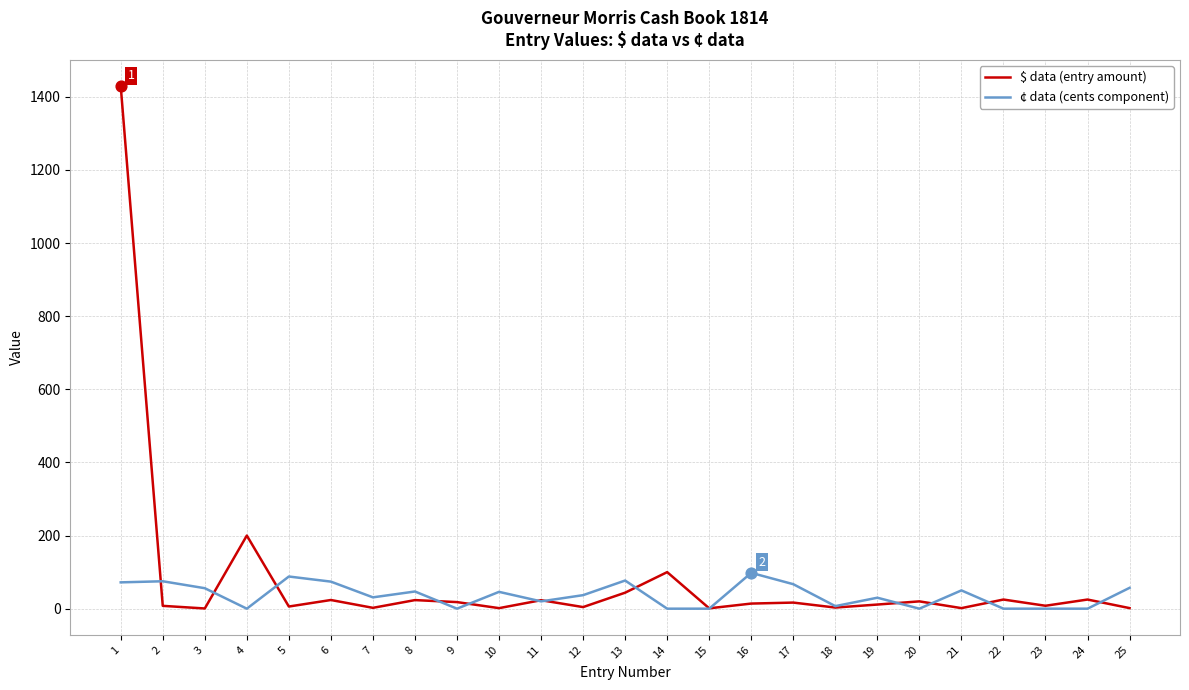

At which category is the sum across all series the highest?

1